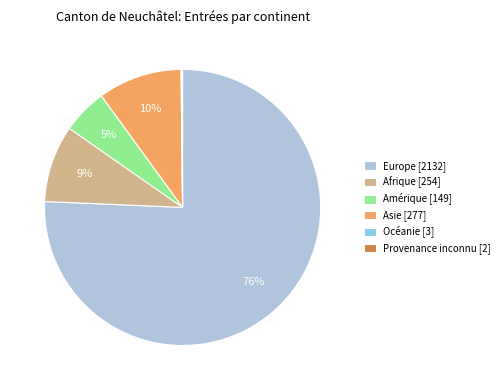

True or false: Asie [277] accounts for 10% of the total.

True